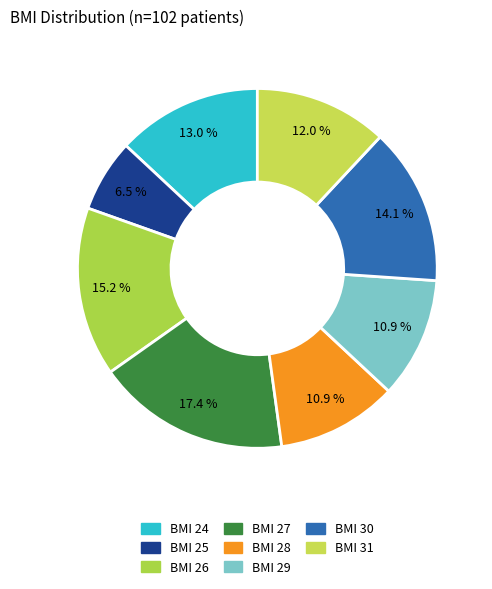

Count the number of slices in the pie.

8